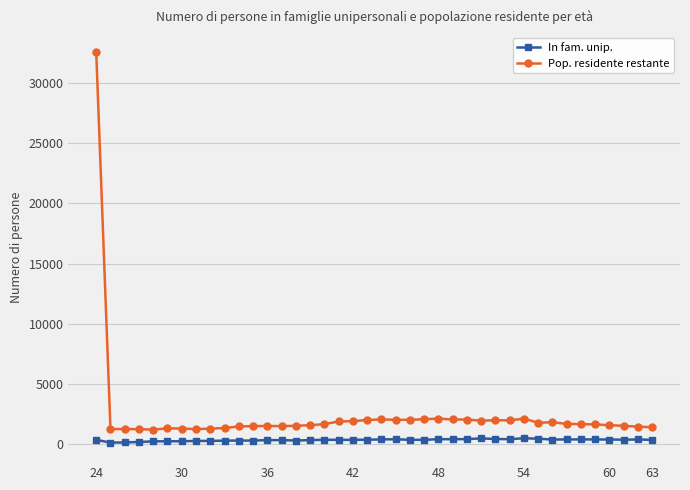

Which series has the largest total across all categories?

Pop. residente restante